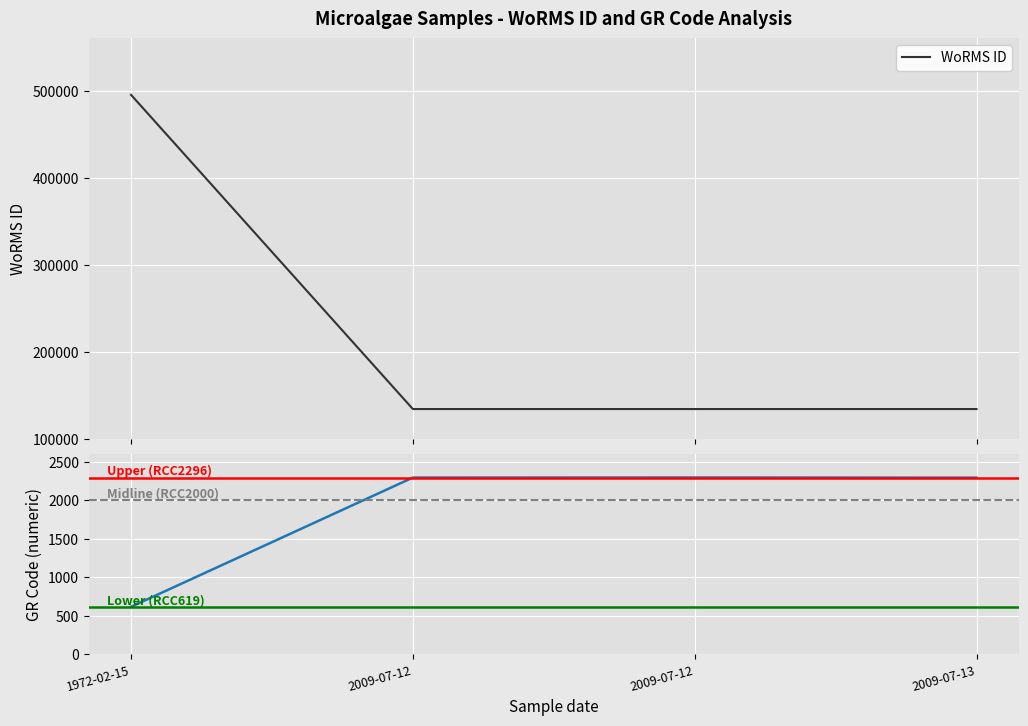

Does the chart display data point markers on the line(s)?

No